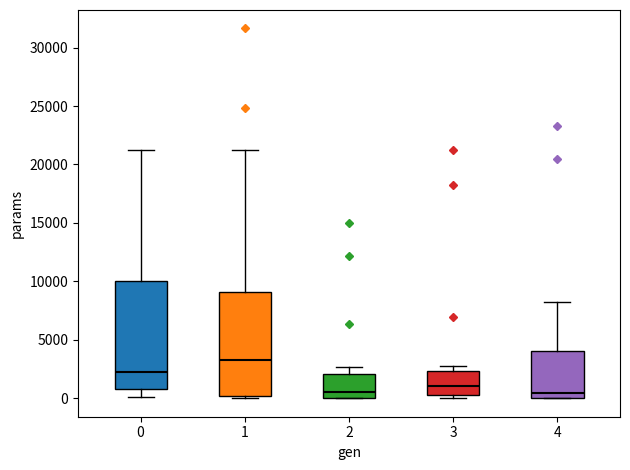

Reading left to right, read every box against the y-axis: the position of its median line, the range the box covers, and the ends of its whiskers. The values are not printed on the chart, so give them approximately, as read against the axis.

0: median 2000, box 1000 to 10000, whiskers 0 to 21000
1: median 3500, box 0 to 9000, whiskers 0 (just below the box's lower edge) to 21000
2: median 500, box 0 to 2000, whiskers 0 to 2500
3: median 1000, box 500 to 2500, whiskers 0 to 3000
4: median 500, box 0 to 4000, whiskers 0 to 8000